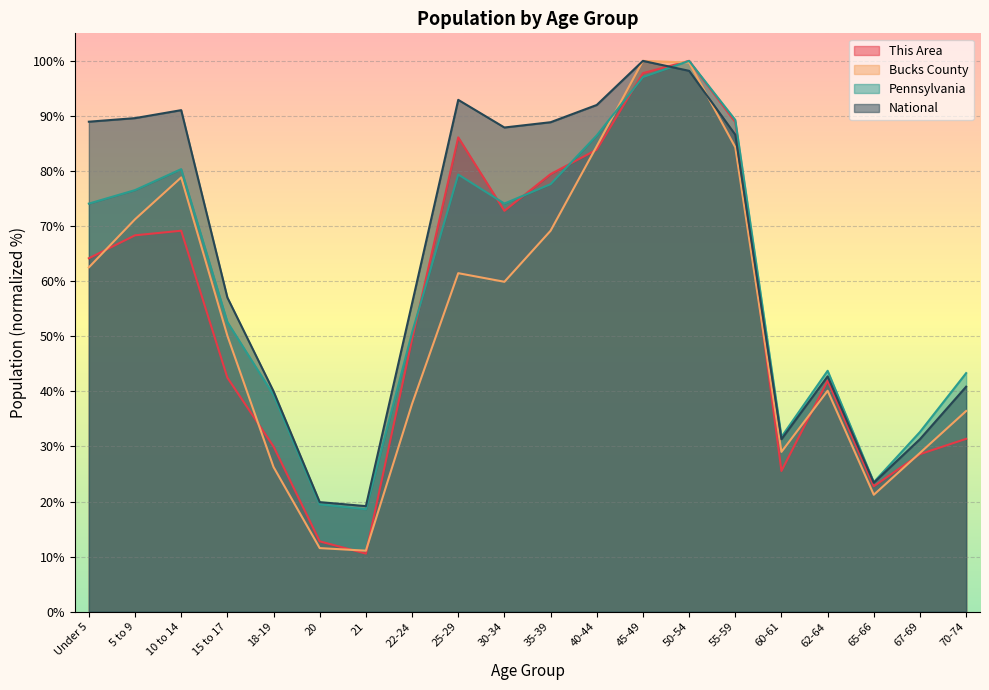

How many data points in Bucks County are less than 59?

10